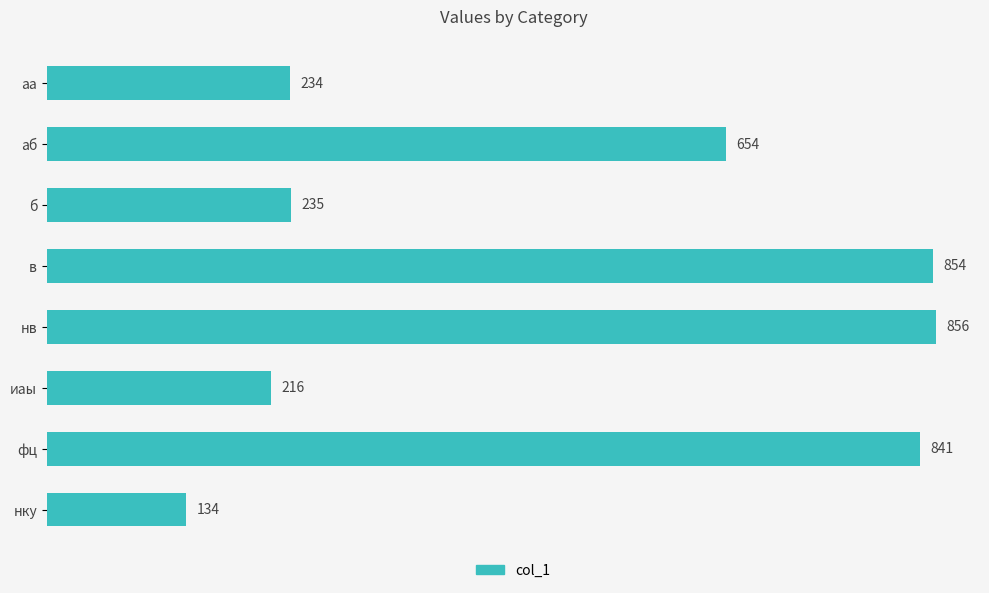

Is it true that the value at в is 566?

False